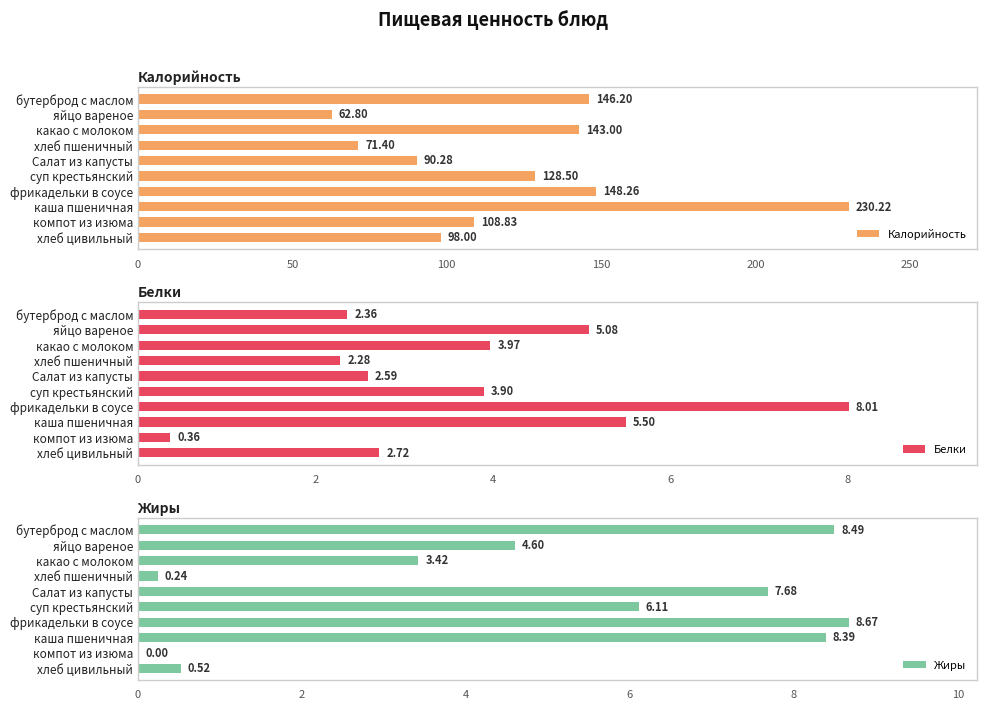

At which label does Белки reach its minimum?

компот из изюма